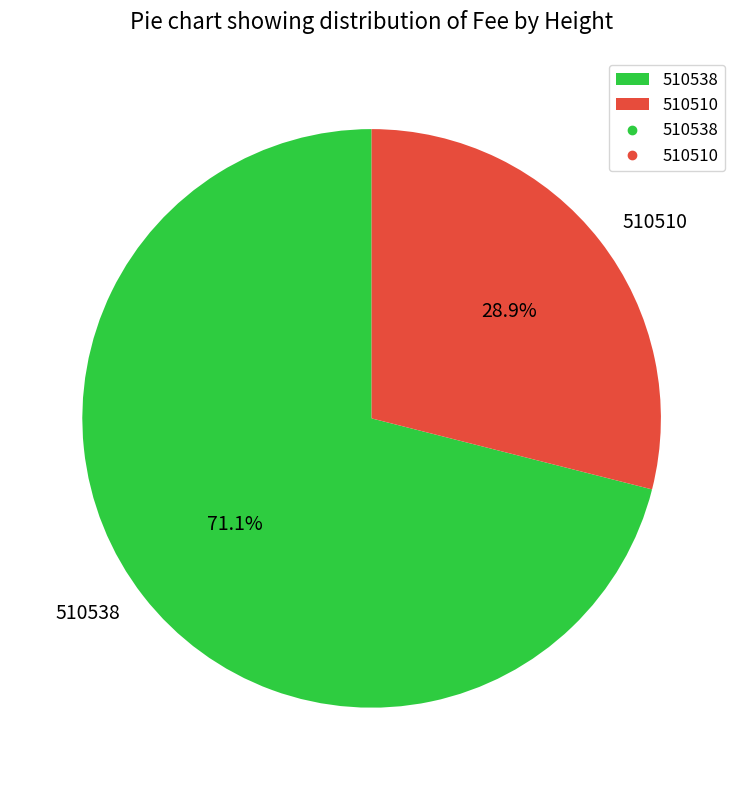

Does any single category account for the majority?

Yes